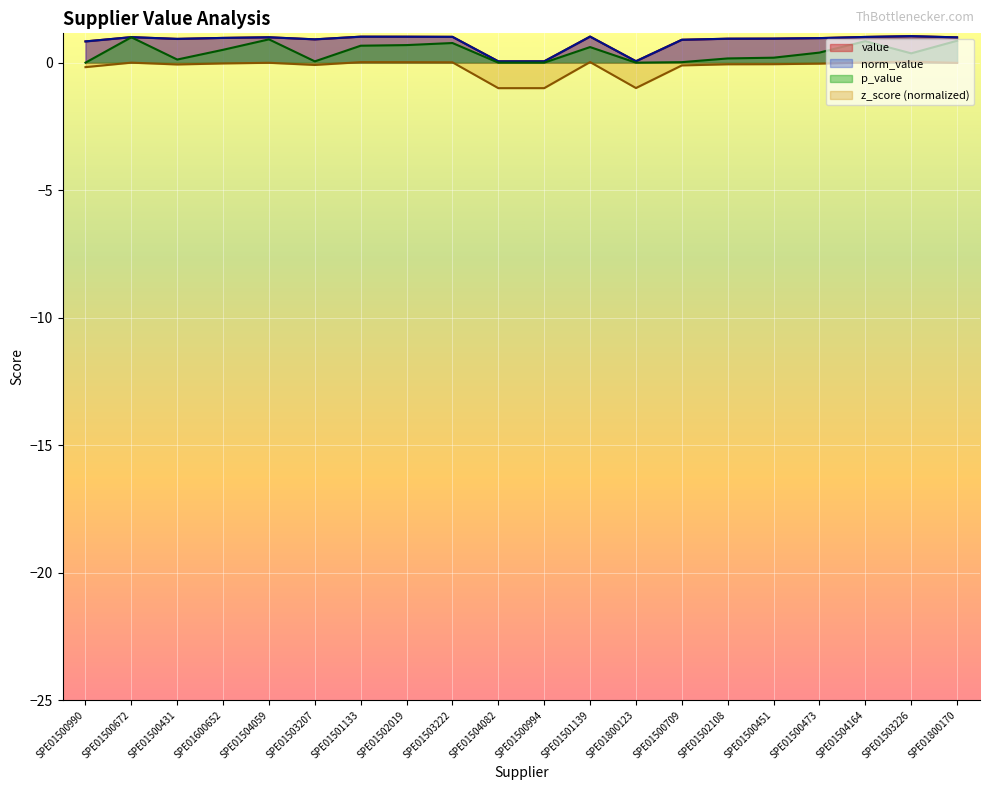

True or false: norm_value and p_value intersect in this chart.

False